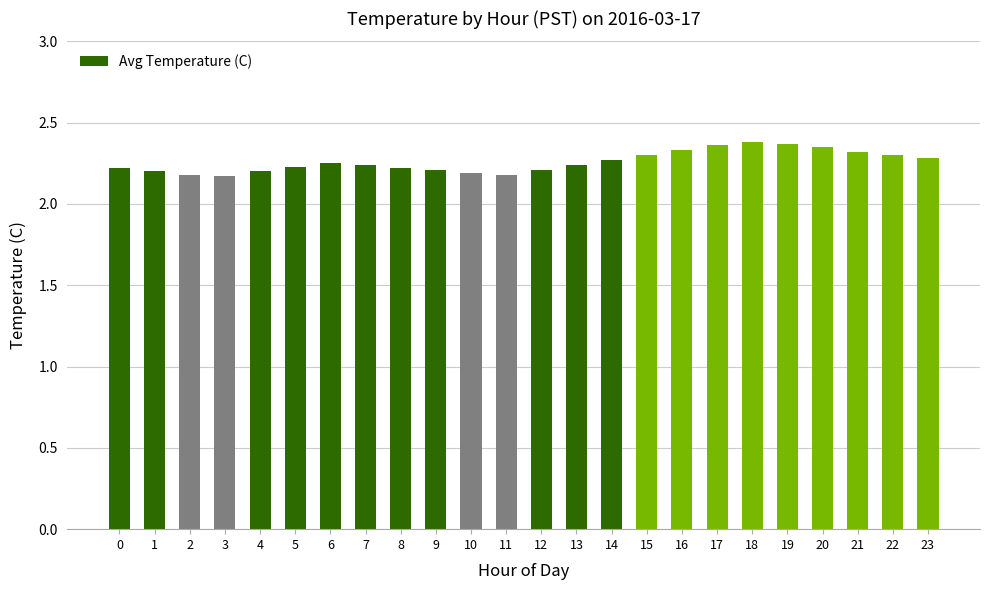

Which has a higher value, 15 or 9?

15